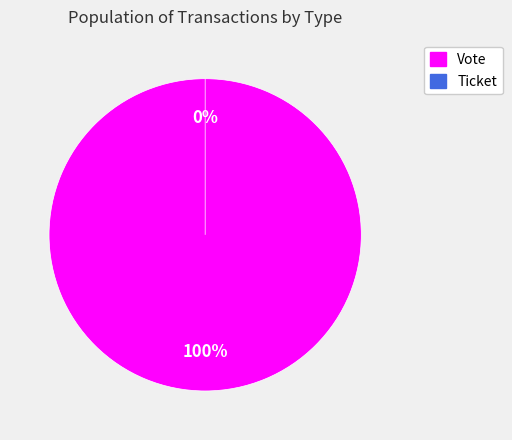

Rank the categories by value from lowest to highest.

Ticket, Vote